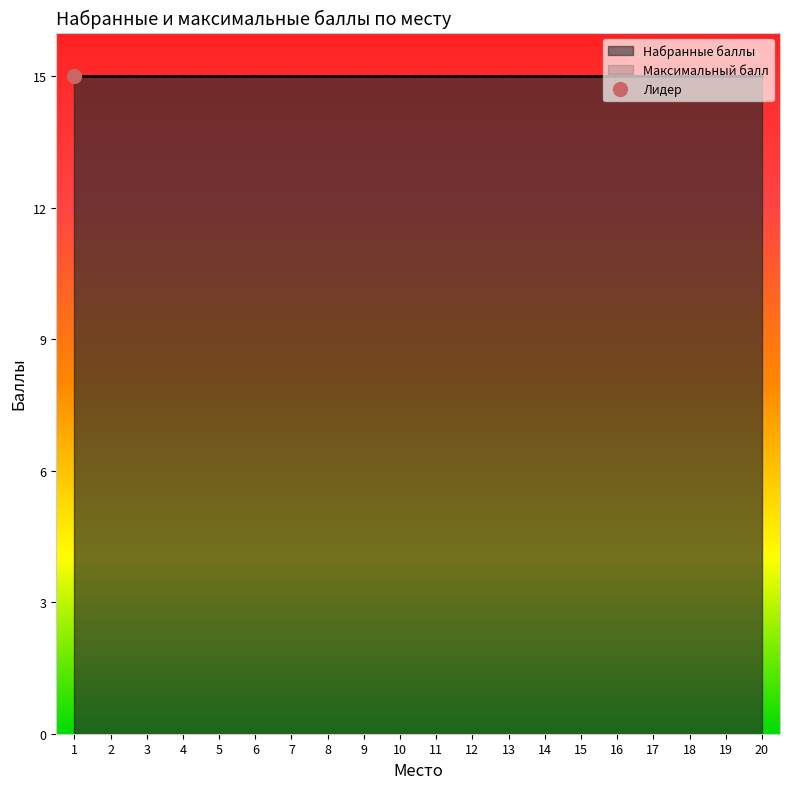

Is the value of Место at 3 greater than the value of Набранные баллы at 1?

No